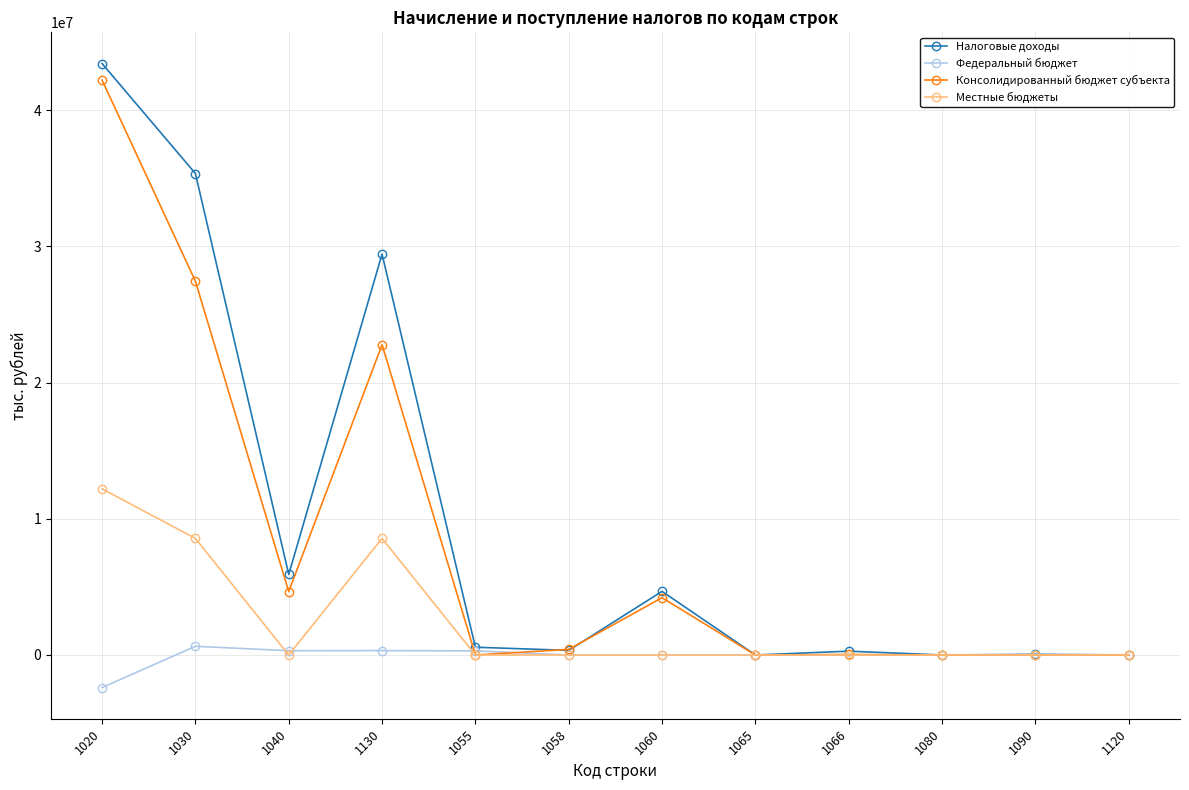

The value of Федеральный бюджет at 1020 is -4261685. True or false?

False